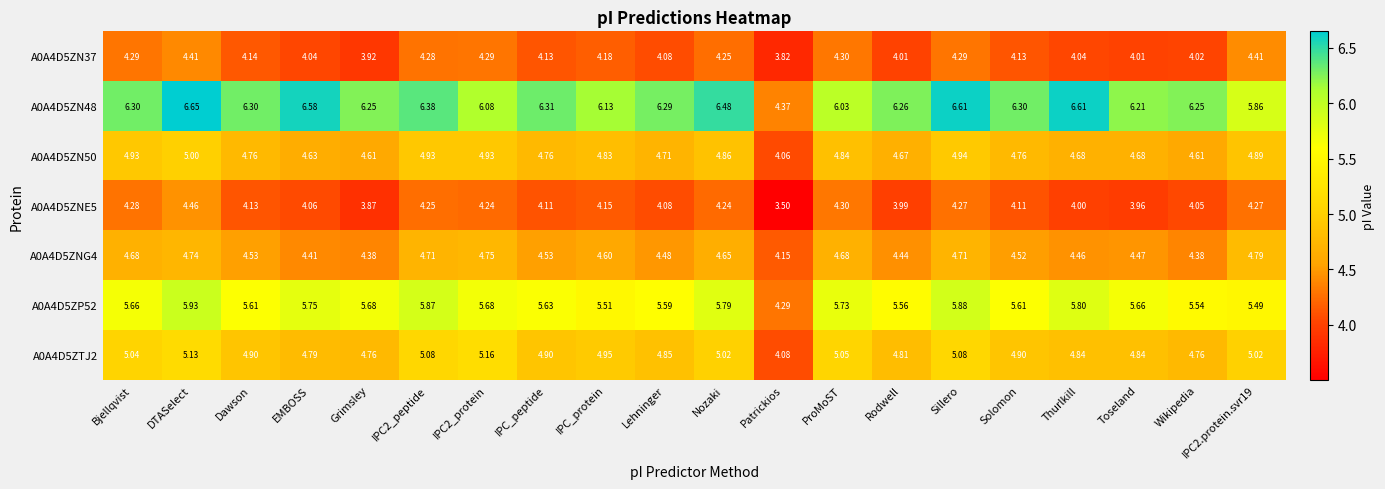

Where is A0A4D5ZNE5 nearest to the value 3?

Patrickios